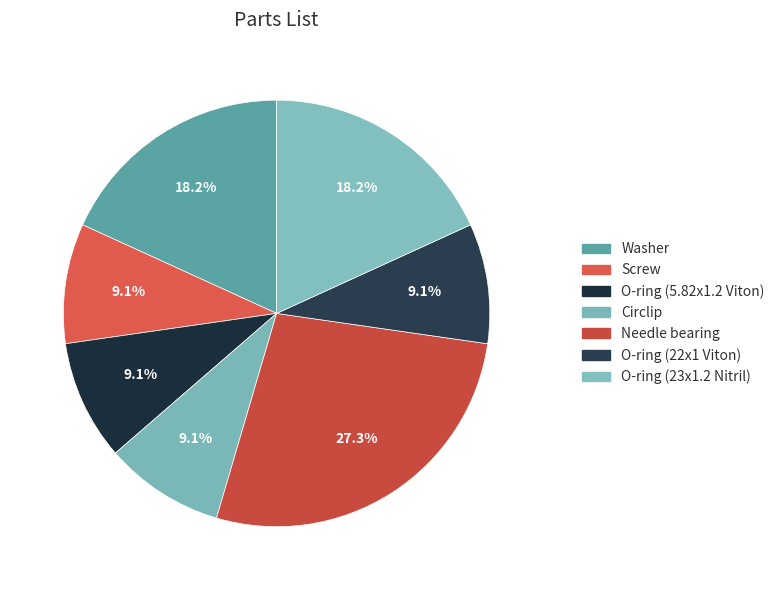

True or false: Circlip accounts for 22% of the total.

False